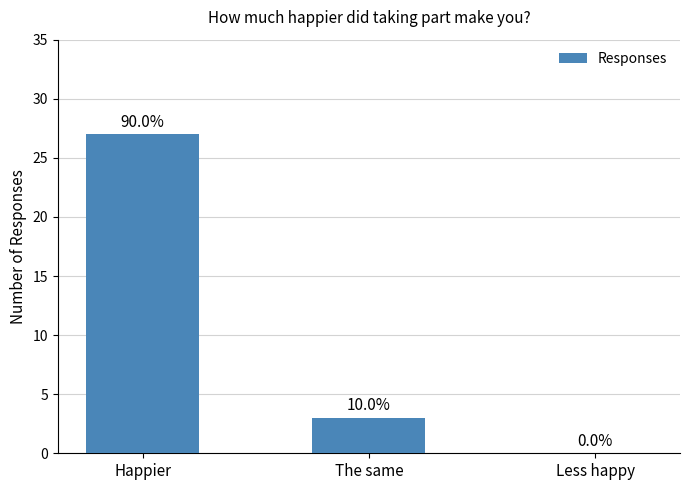

What is the label of the 3rd bar from the left?

Less happy